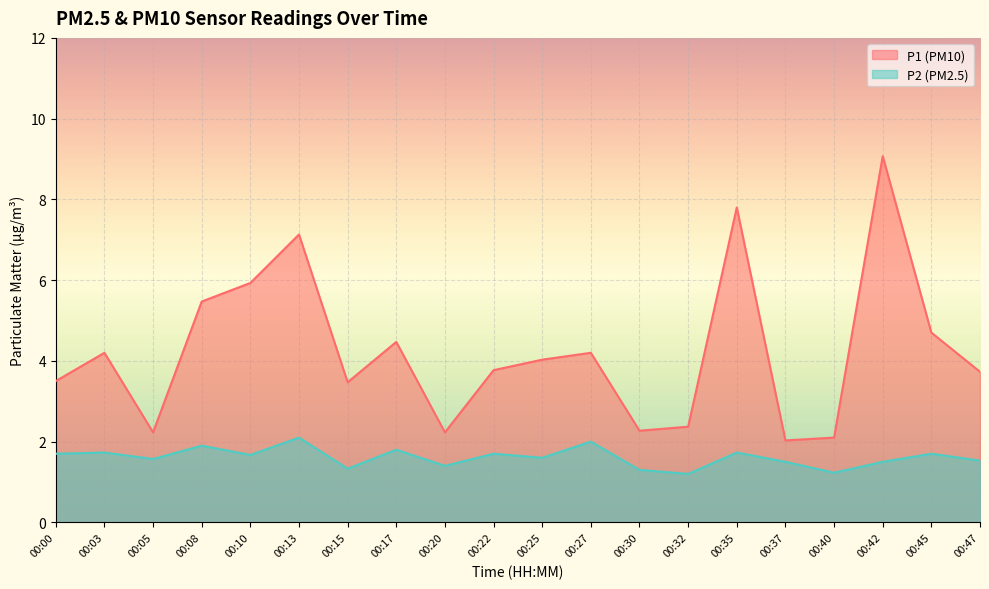

What is the highest value of the P2 series?

2.1